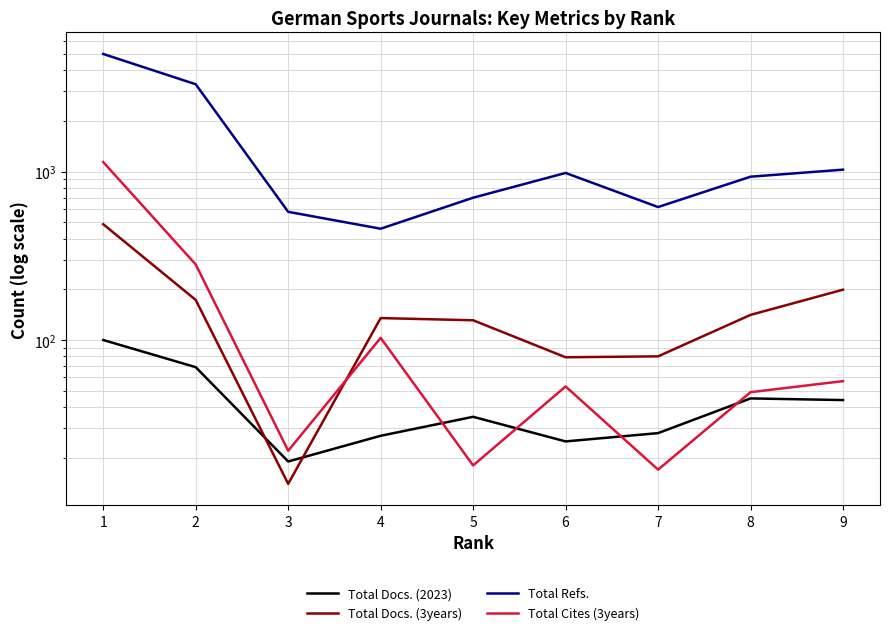

How many distinct data groups are displayed?

4